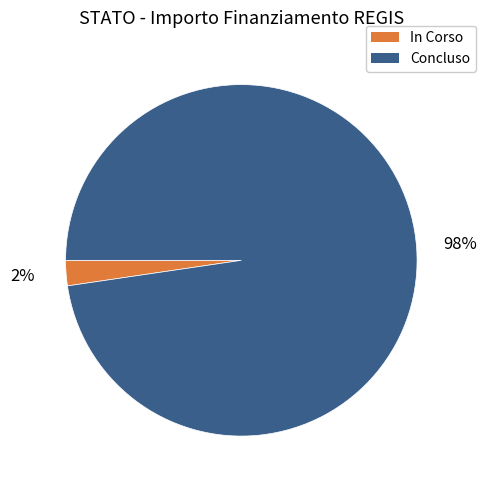

Count the number of slices in the pie.

2